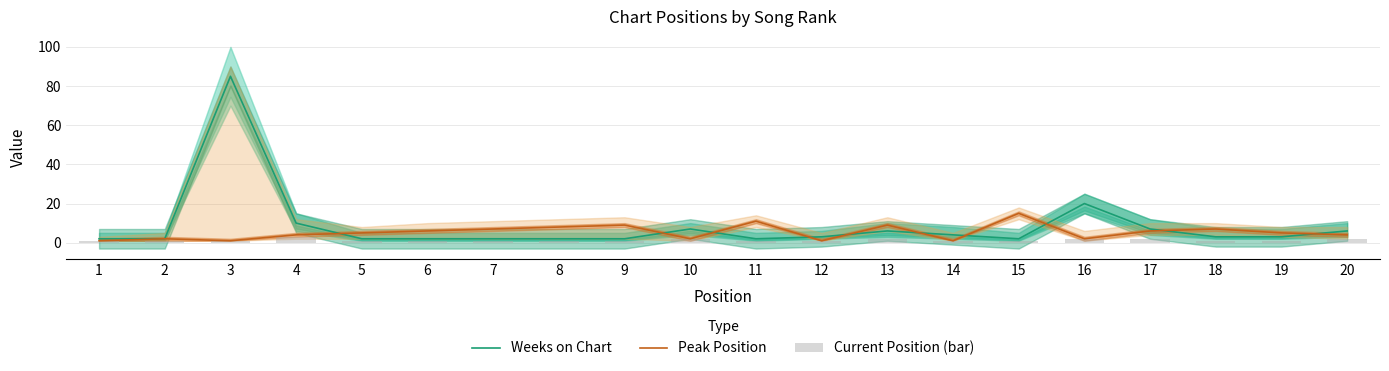

Between 17 and 7, which is larger?

17